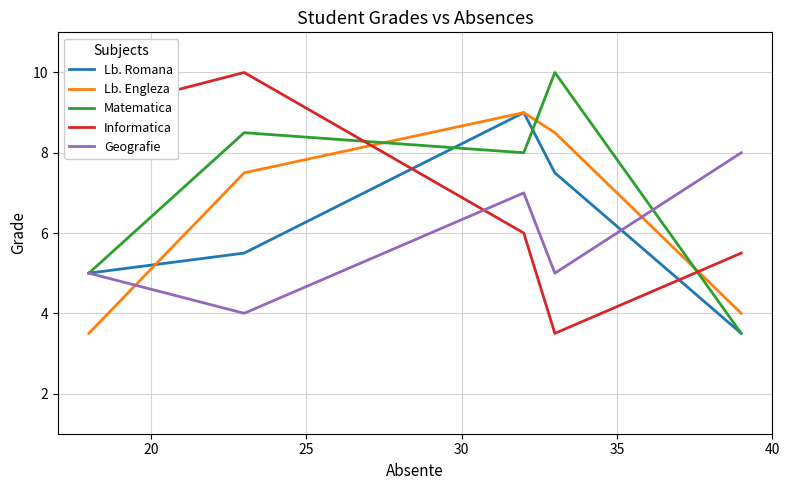

What is the greatest value displayed?

10.0